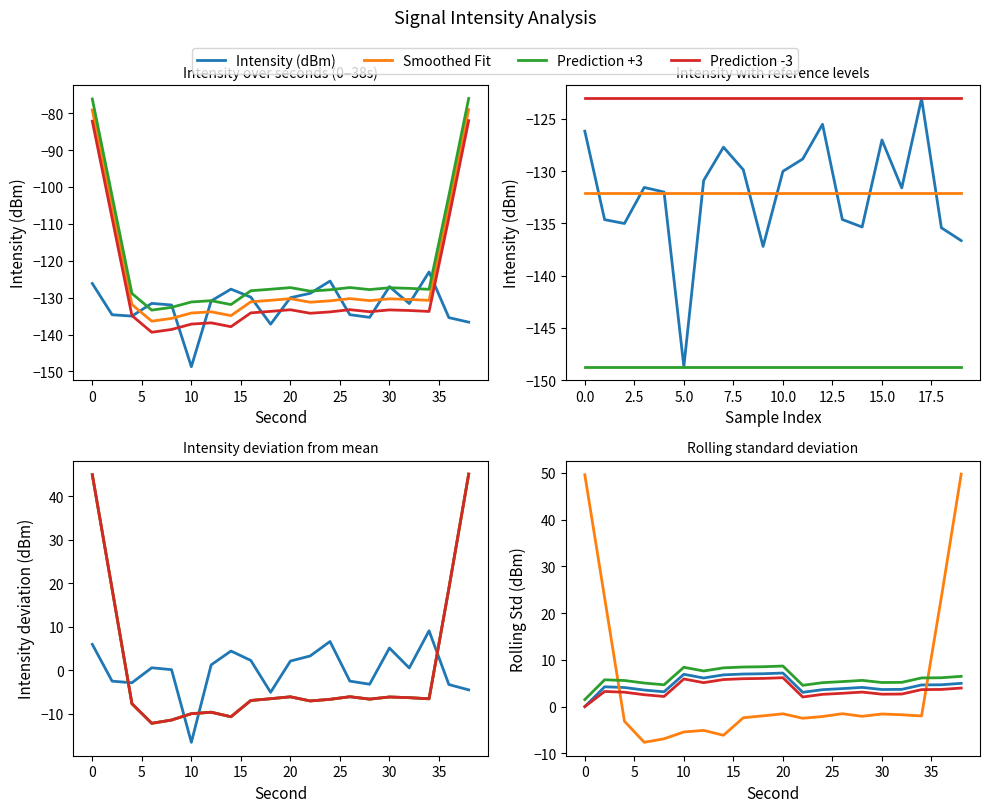

The value of second_scaled at 18 is 11.9. True or false?

False